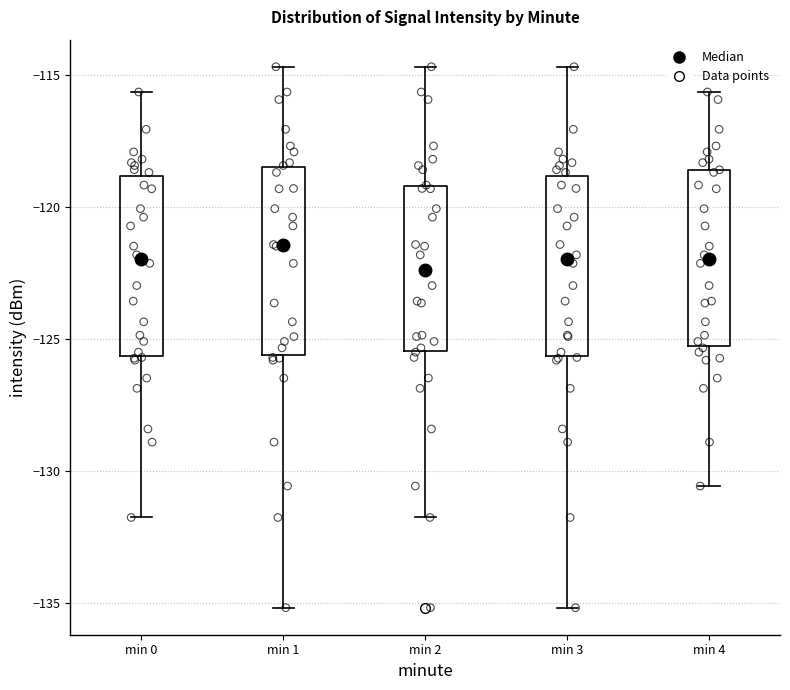

Where is the lower edge of the box for min 1 on the y-axis? The values are not printed on the chart, so give them approximately, as read against the axis.

-125.5